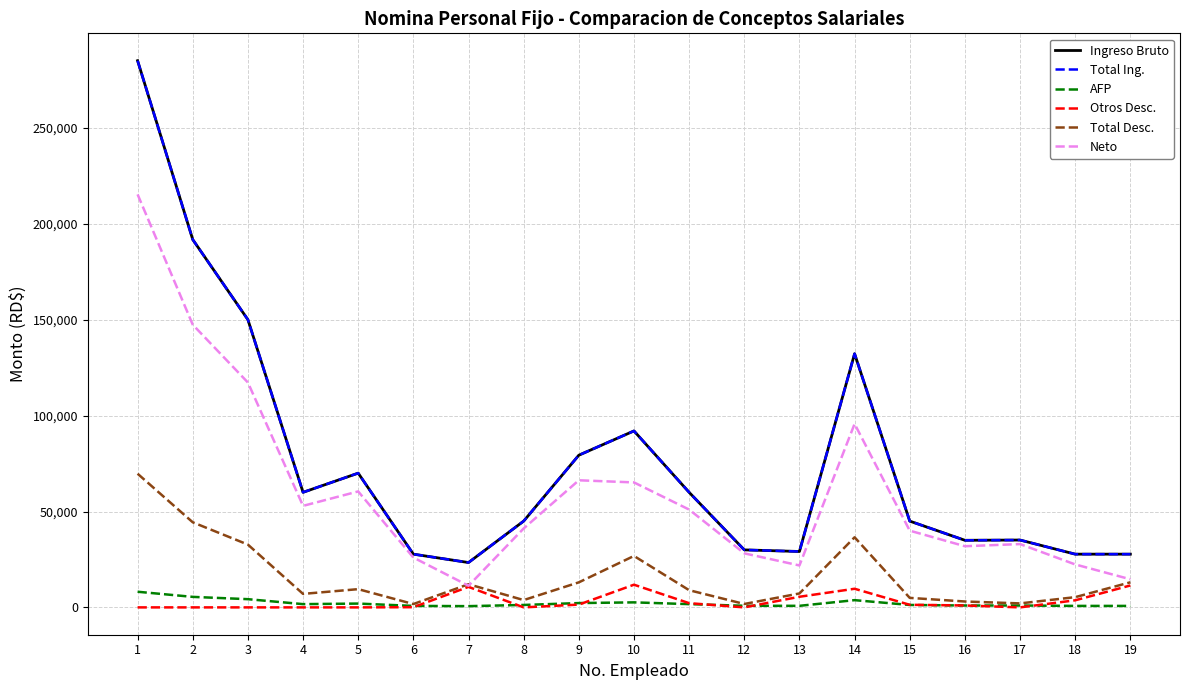

Is this an area chart (filled region under the line)?

No